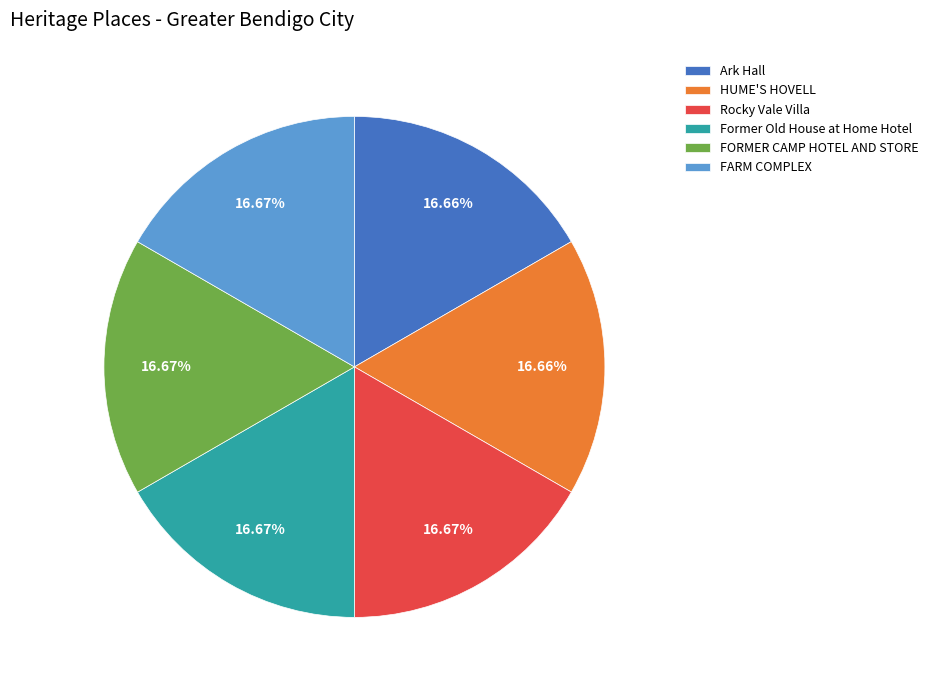

To the nearest percent, what percentage of the pie is FORMER CAMP HOTEL AND STORE?

17%